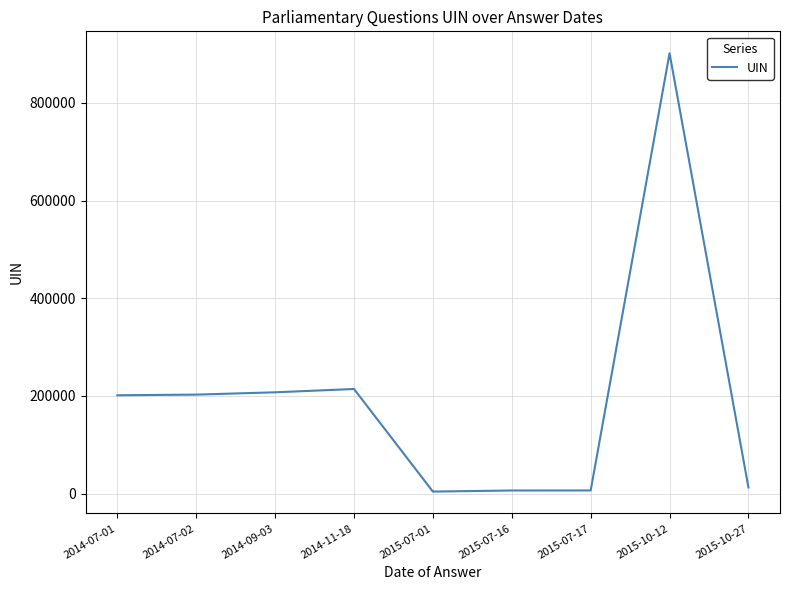

What value does the data have at 2015-07-01, to the nearest 10?

4230